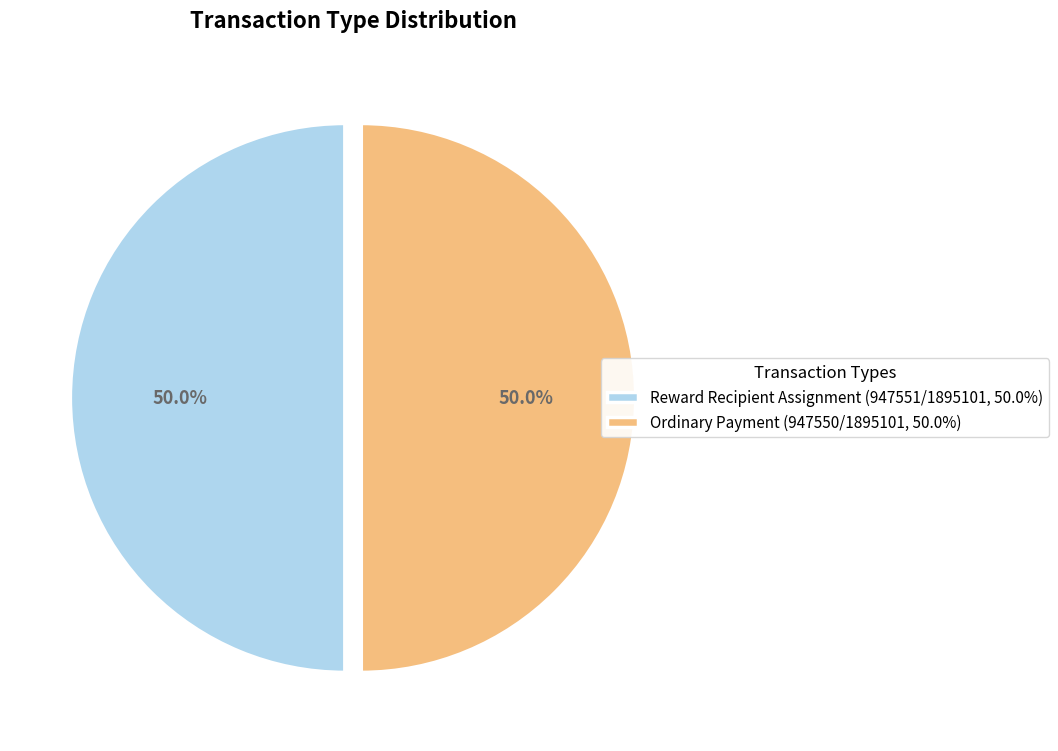

Combined, what portion of the pie is Ordinary Payment (947550/1895101, 50.0%) and Reward Recipient Assignment (947551/1895101, 50.0%)?

100.0%